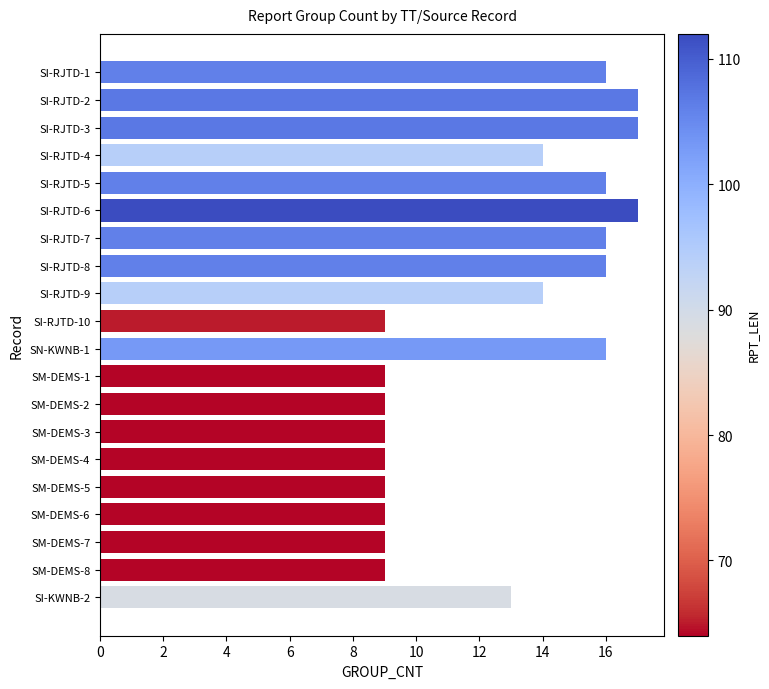

What is the difference between the maximum and minimum values?

8